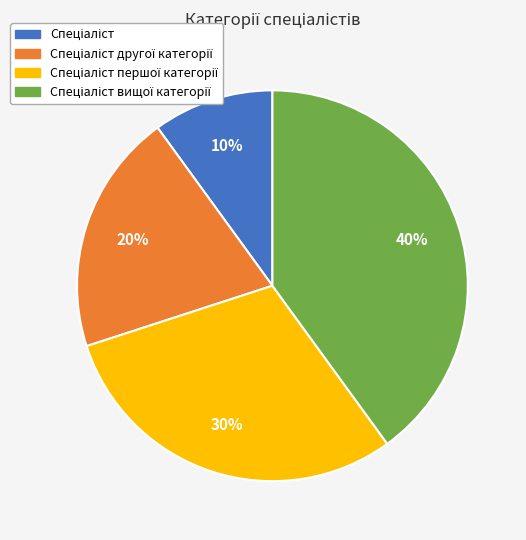

To the nearest percent, what is the average slice percentage?

25%